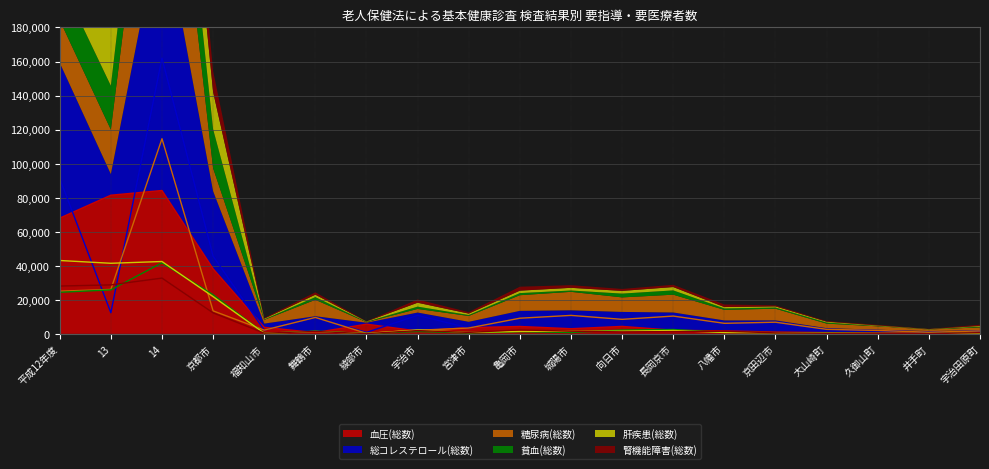

Where is the first local minimum for 糖尿病(総数)?

福知山市